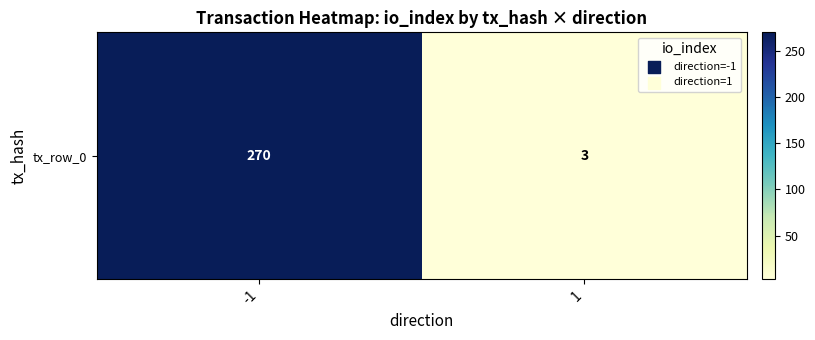

Reading left to right, transcribe all the data shown in this chart.

-1=270	1=3